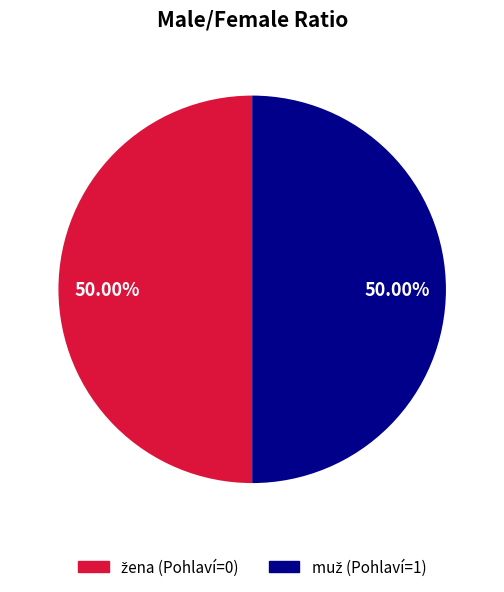

How many slices are in this pie chart?

2